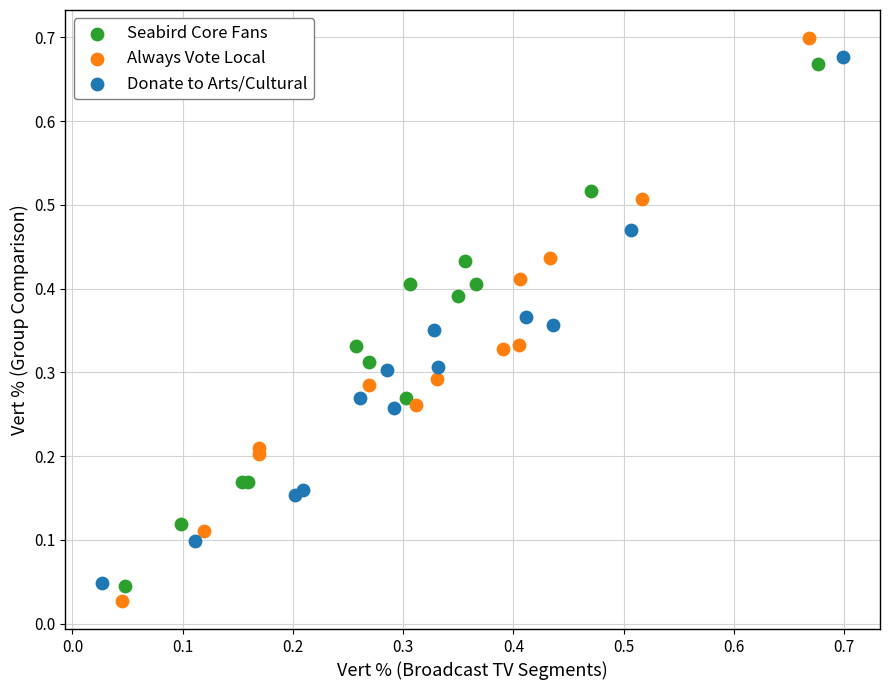

Which series reaches the minimum Y coordinate?

Always Vote Local